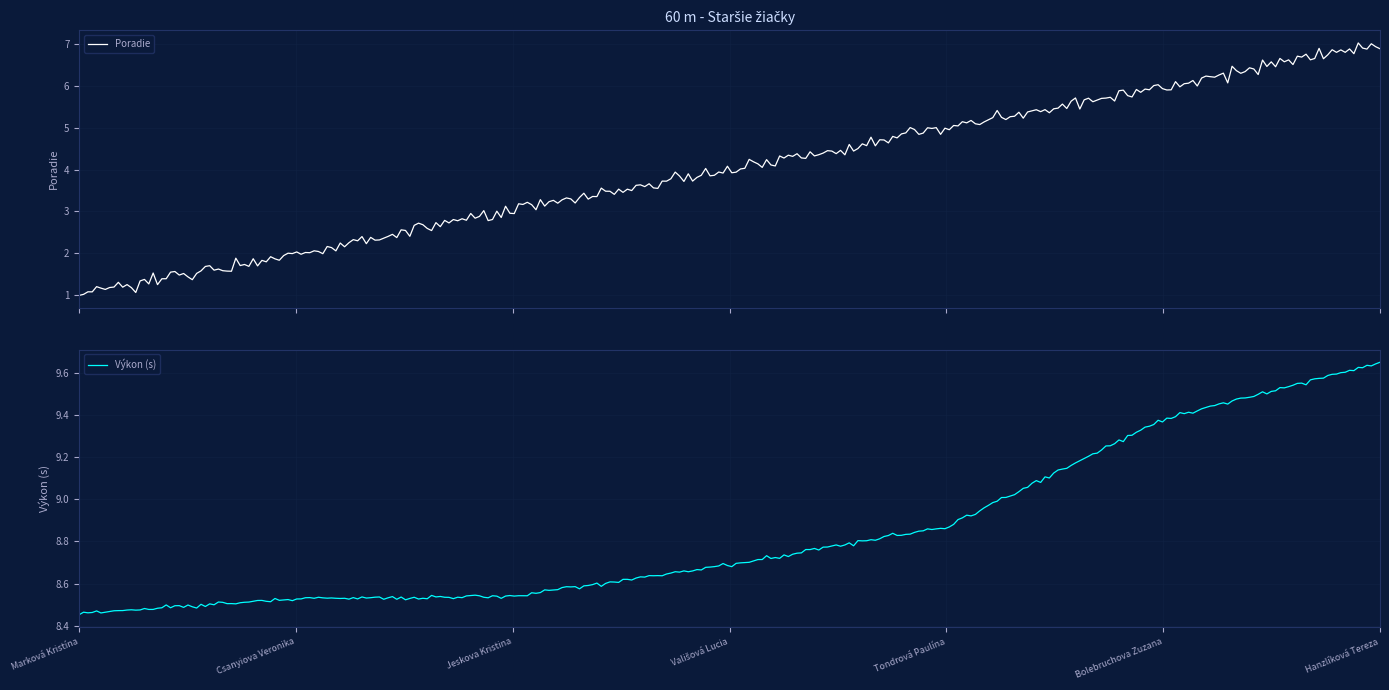

The Výkon series shows 11.8 at Tondrová Paulína. True or false?

False